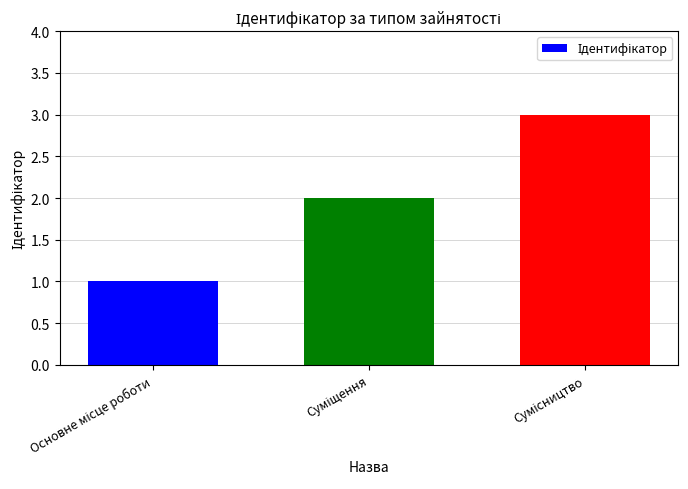

What is the maximum value shown in the chart?

3